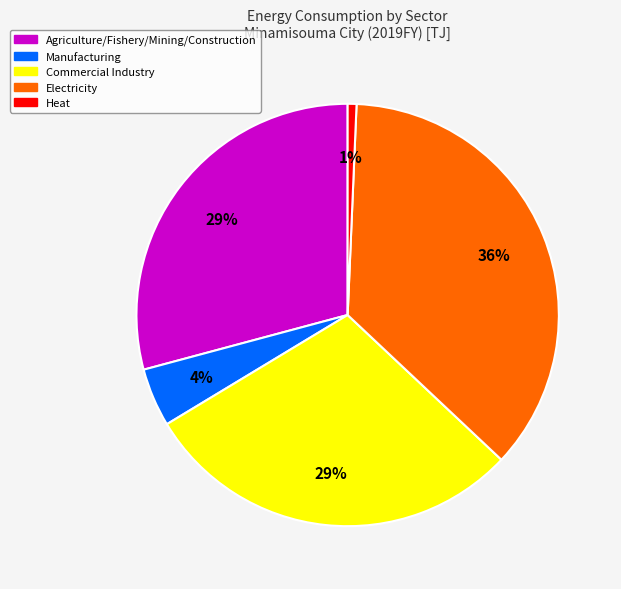

The Commercial Industry slice represents 37% of the pie. True or false?

False